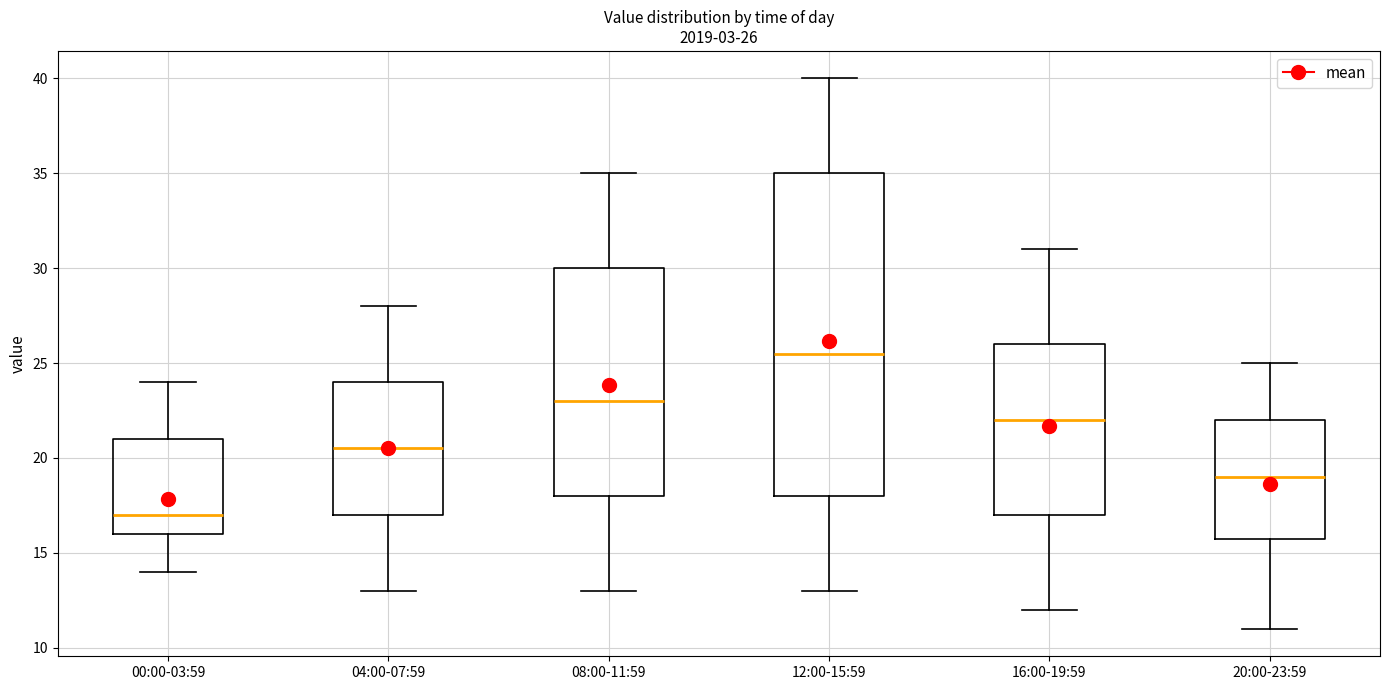

Which box is the tallest, from its lower edge to its upper edge?

12:00-15:59